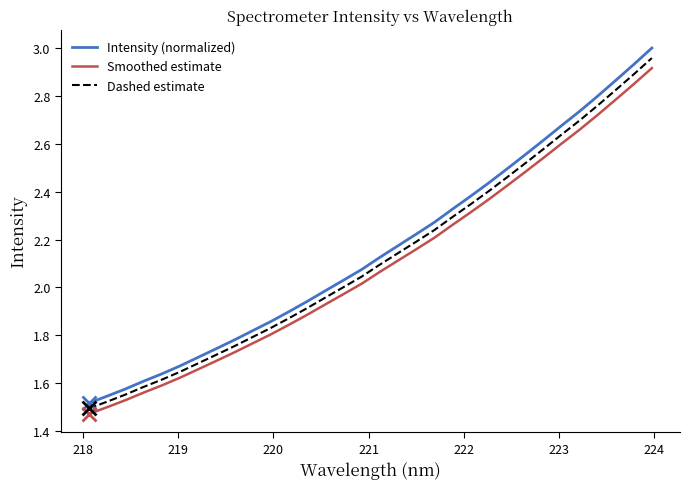

Is this an area chart (filled region under the line)?

No